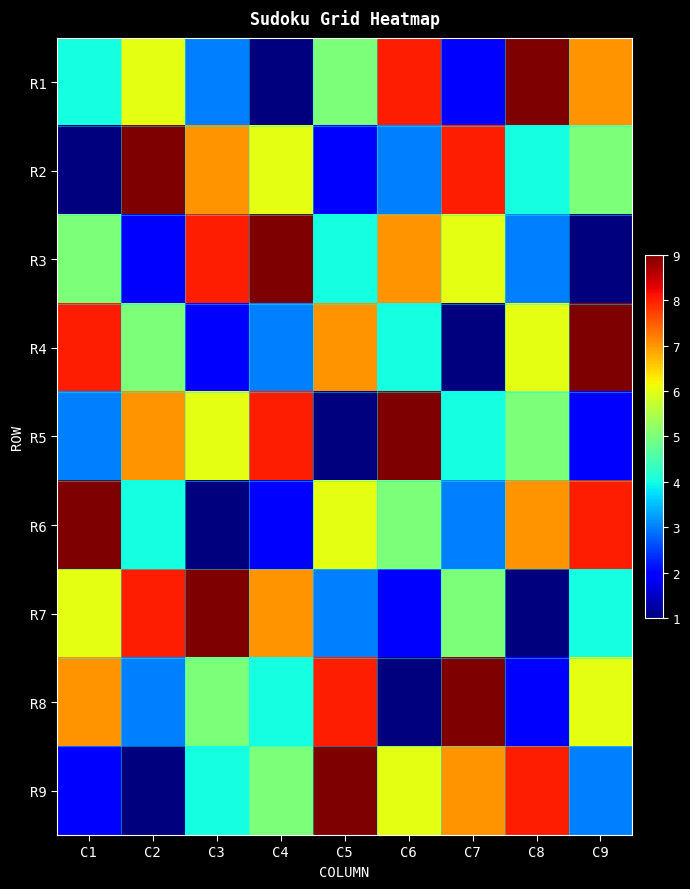

What is the difference between the highest and lowest values at C8?

8